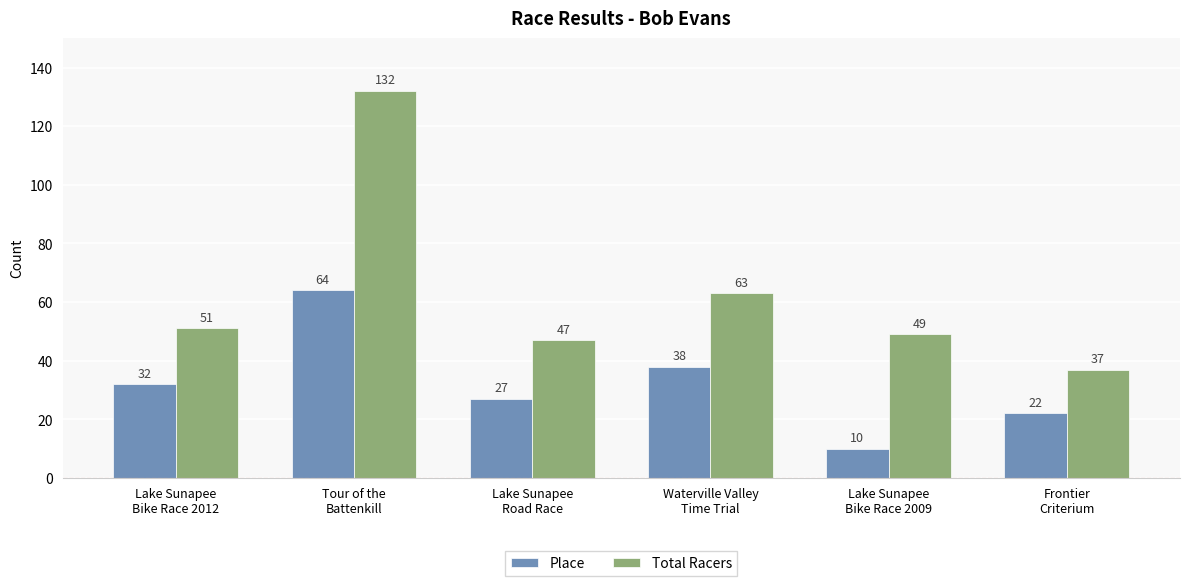

What is the difference between the highest and lowest values at Tour of the
Battenkill?

68